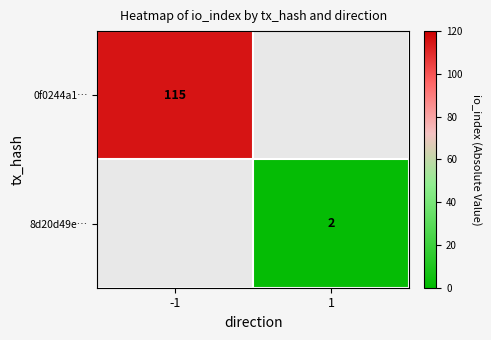

The 0f0244a1… series shows 115 at -1. True or false?

True